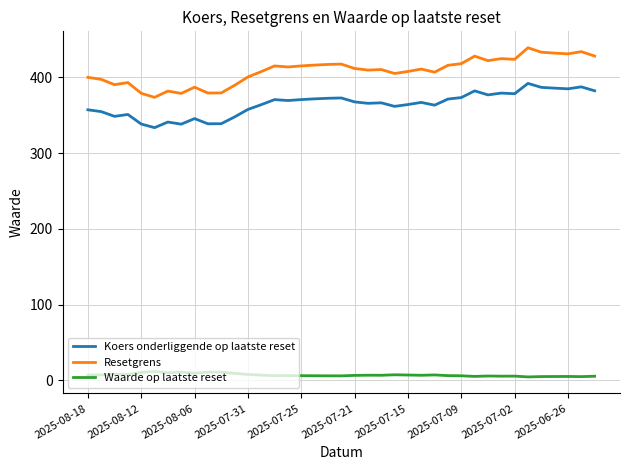

How many lines are shown in the chart?

3